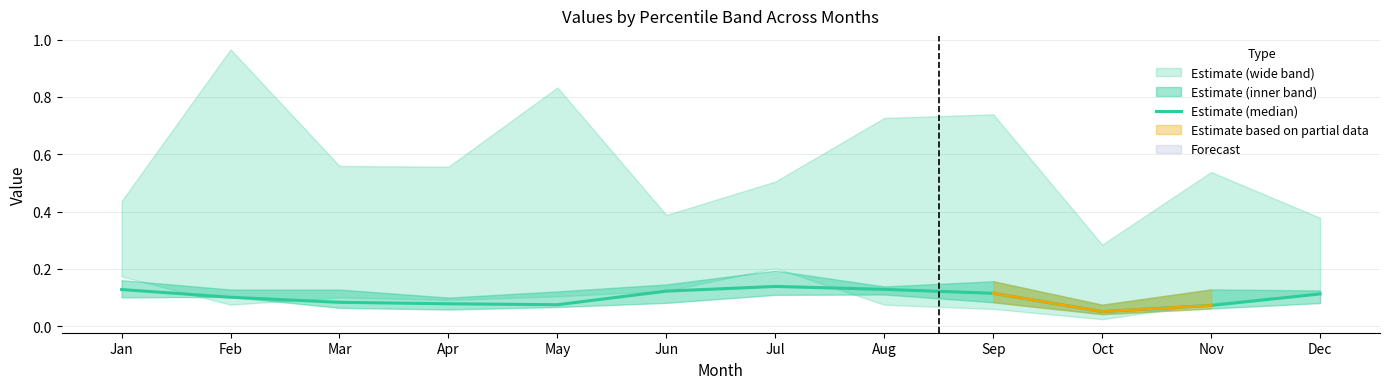

Between Sep and Jun, which is larger?

Jun